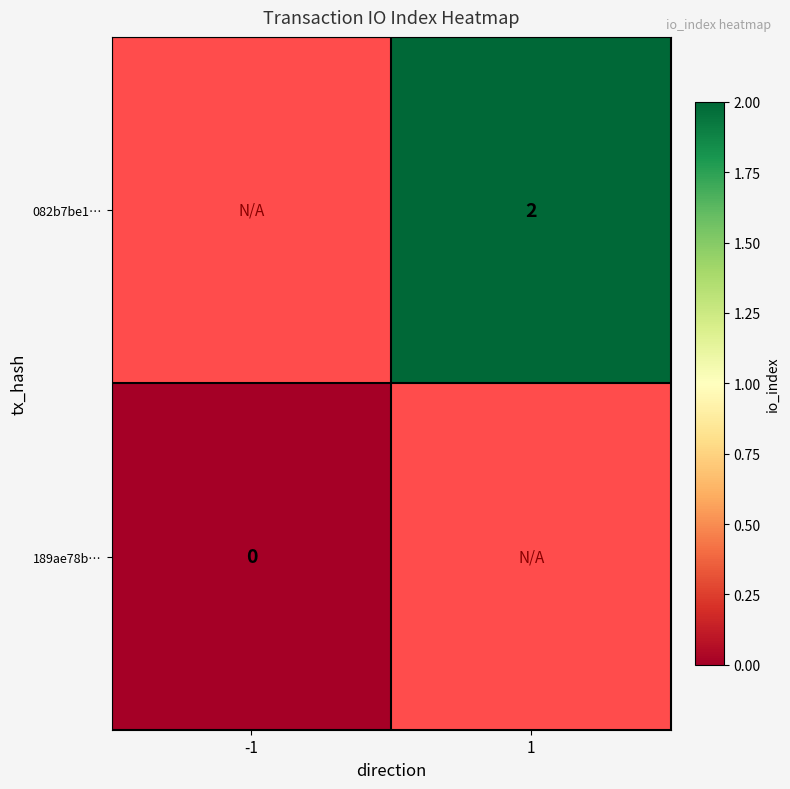

True or false: 082b7be1… has a value of 1 at 1.

False